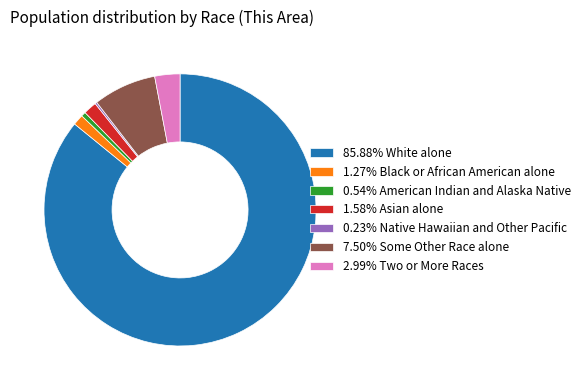

Does 85.88% White alone account for over 50% of the chart?

Yes